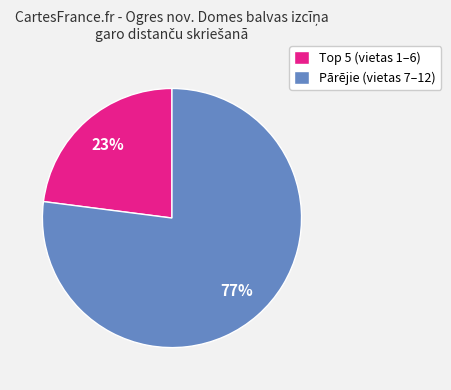

To the nearest percent, what is the average slice percentage?

50%